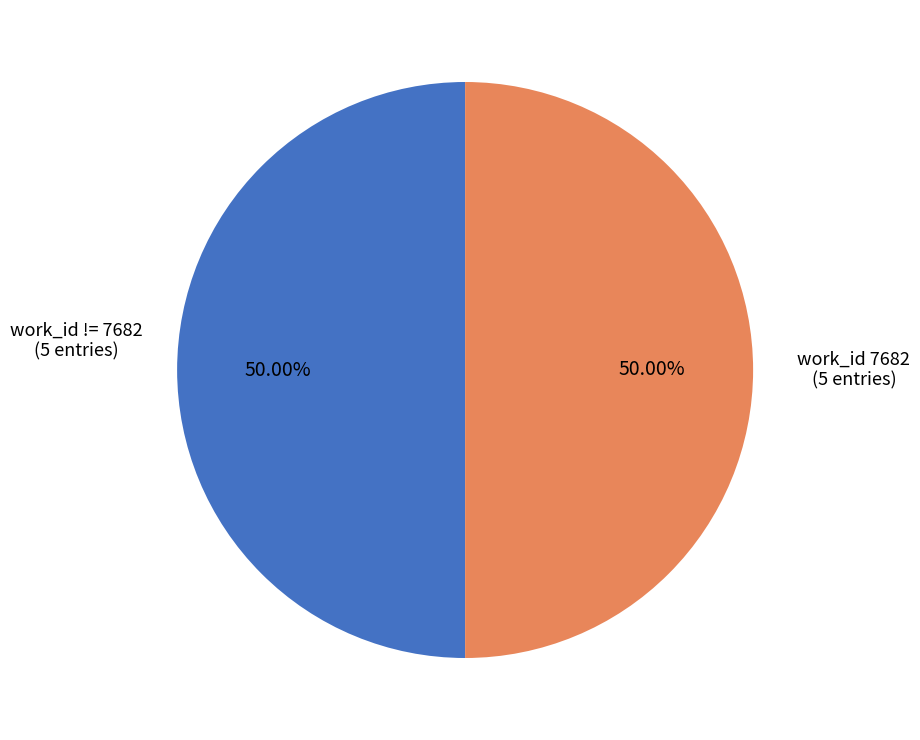

How many slices are in this pie chart?

2